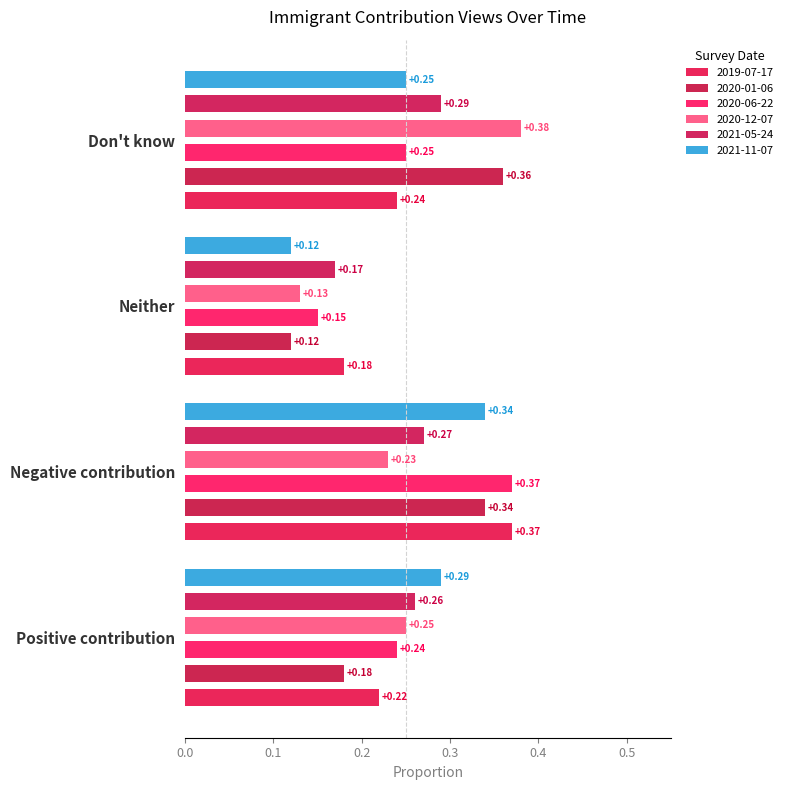

Rank the series at Don't know from lowest to highest value.

2019-07-17, 2020-06-22, 2021-11-07, 2021-05-24, 2020-01-06, 2020-12-07